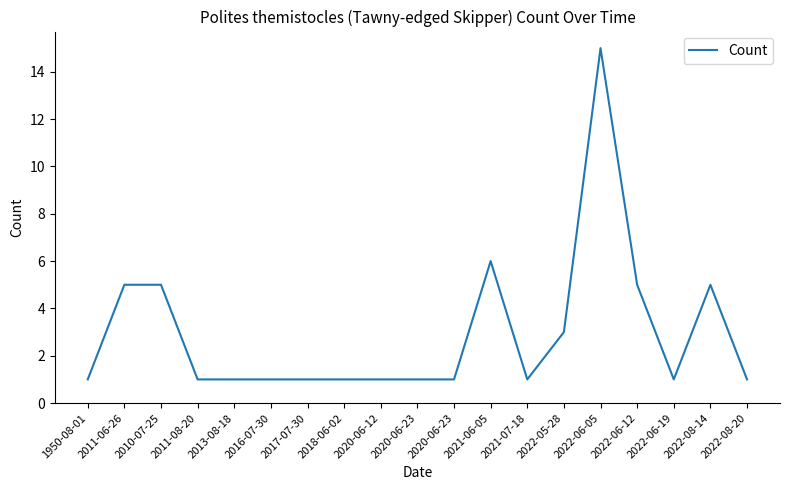

What is the difference between the maximum and minimum values?

14